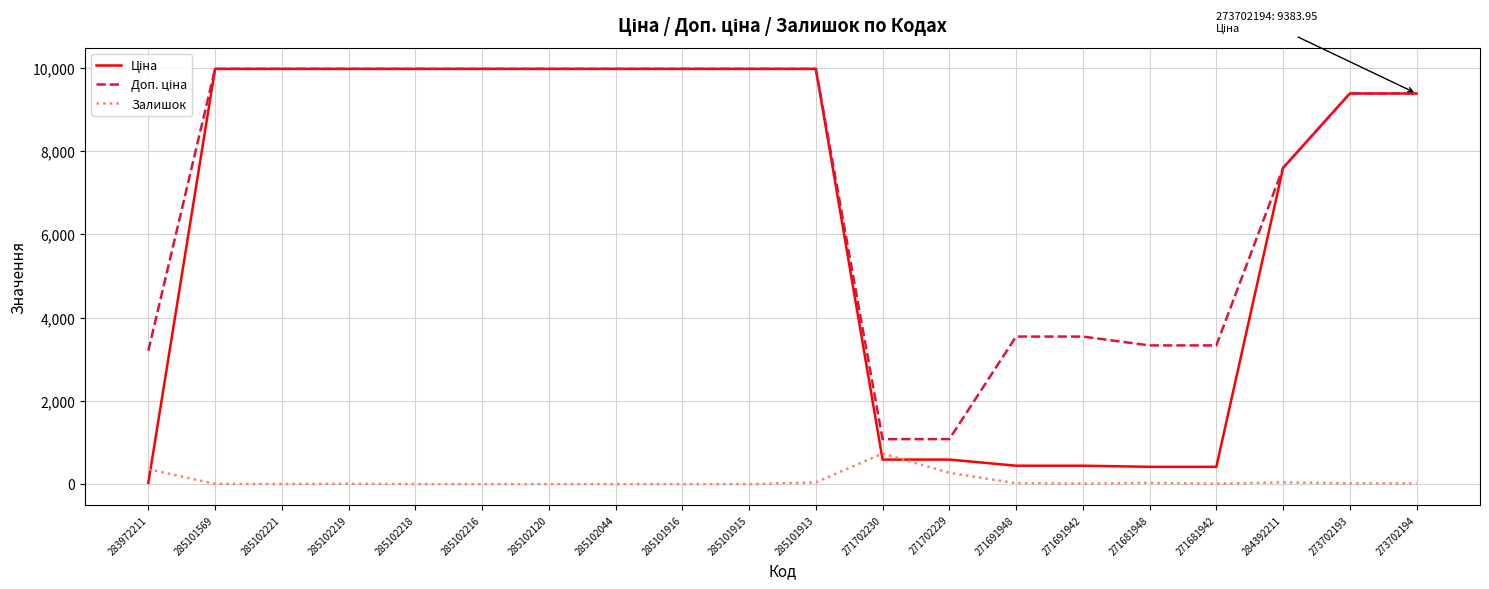

What is the maximum value shown in the chart?

9975.0